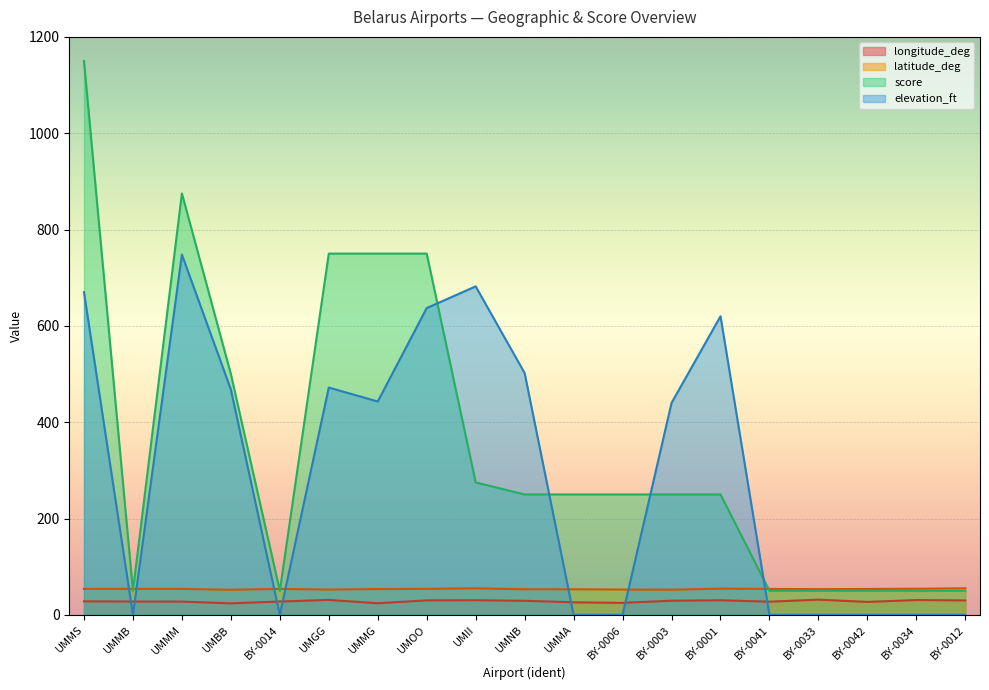

Between BY-0006 and UMBB, which is larger?

BY-0006